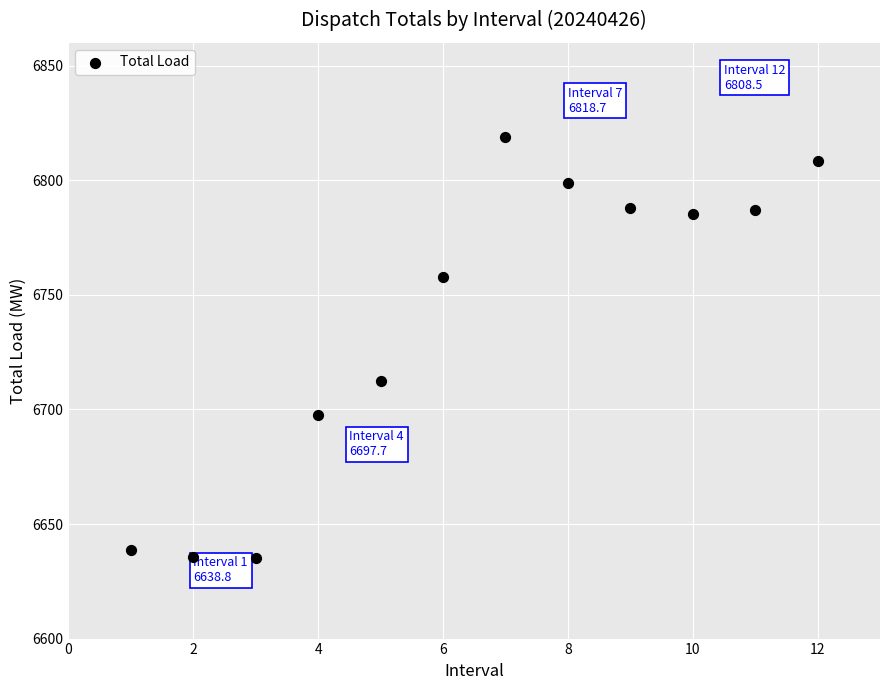

What Y value in the scatter plot is closest to 6726?

6712.6